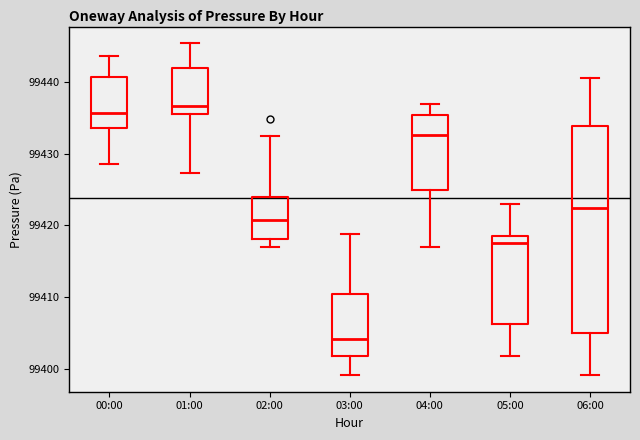

Reading left to right, read every box against the y-axis: the position of its median line, the range the box covers, and the ends of its whiskers. The values are not printed on the chart, so give them approximately, as read against the axis.

00:00: median 99436, box 99434 to 99441, whiskers 99429 to 99444
01:00: median 99437, box 99436 to 99442, whiskers 99427 to 99445
02:00: median 99421, box 99418 to 99424, whiskers 99417 to 99433
03:00: median 99404, box 99402 to 99410, whiskers 99399 to 99419
04:00: median 99433, box 99425 to 99435, whiskers 99417 to 99437
05:00: median 99418 (just below the box's upper edge), box 99406 to 99418, whiskers 99402 to 99423
06:00: median 99422, box 99405 to 99434, whiskers 99399 to 99441